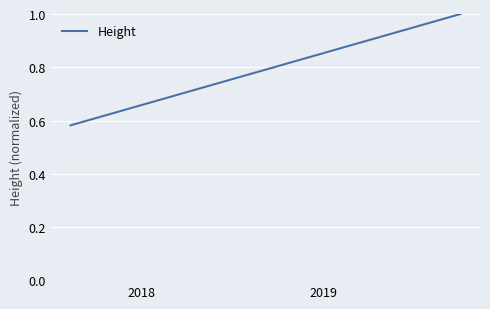

What is the greatest value displayed?

1.0